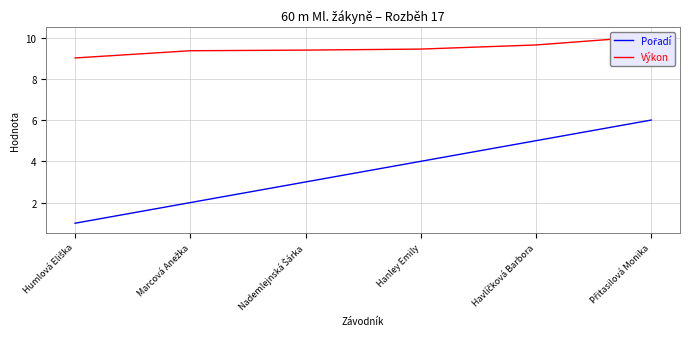

At which category is the sum across all series the highest?

Přitasilová Monika